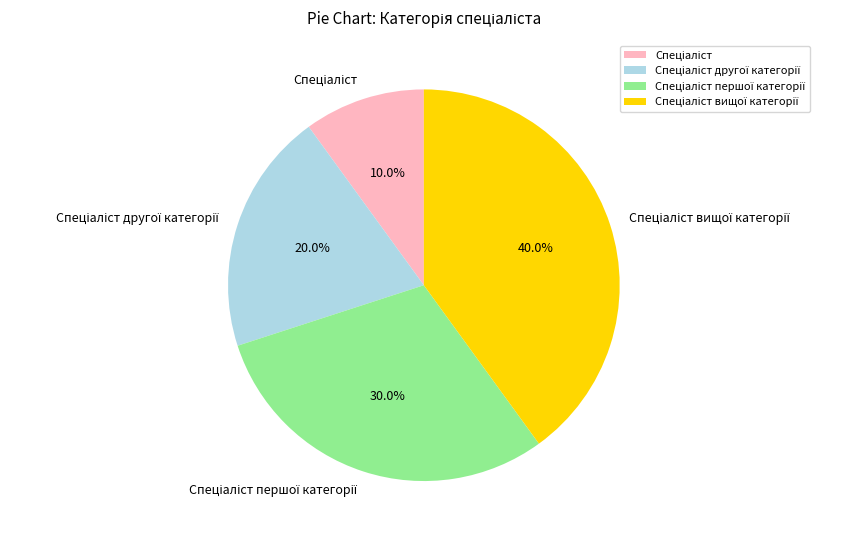

How many slices are in this pie chart?

4